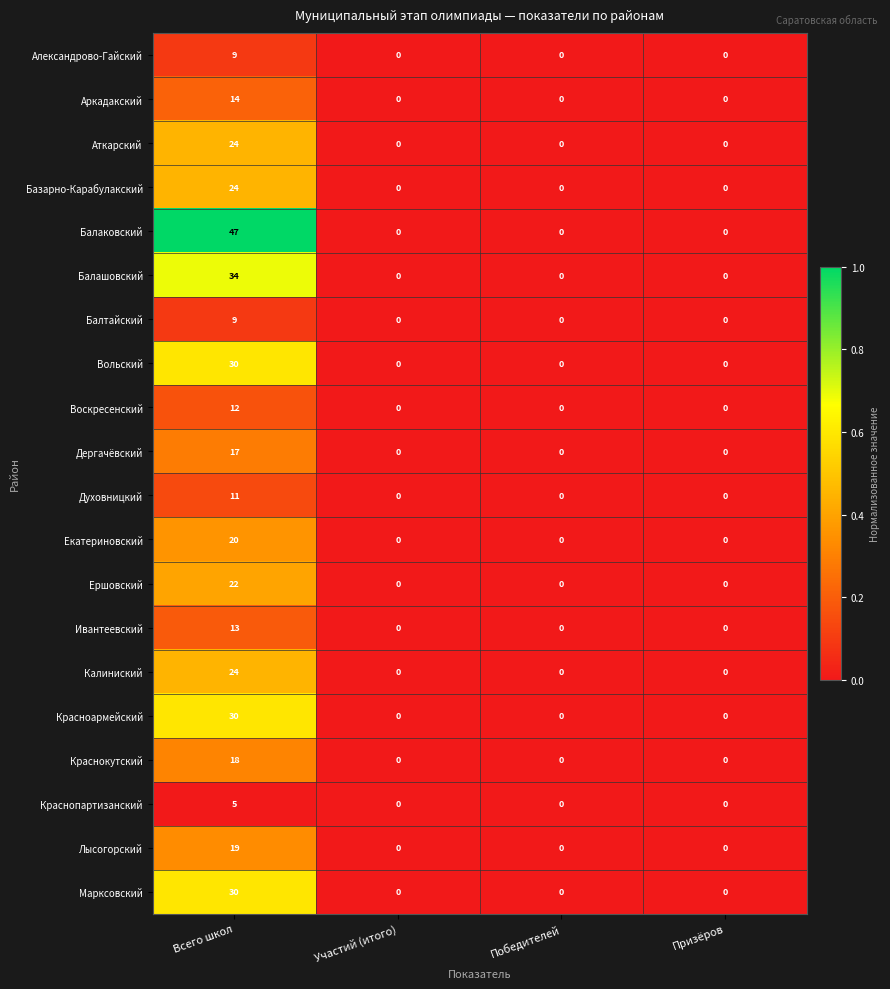

What is the average value of the Аркадакский series?

4